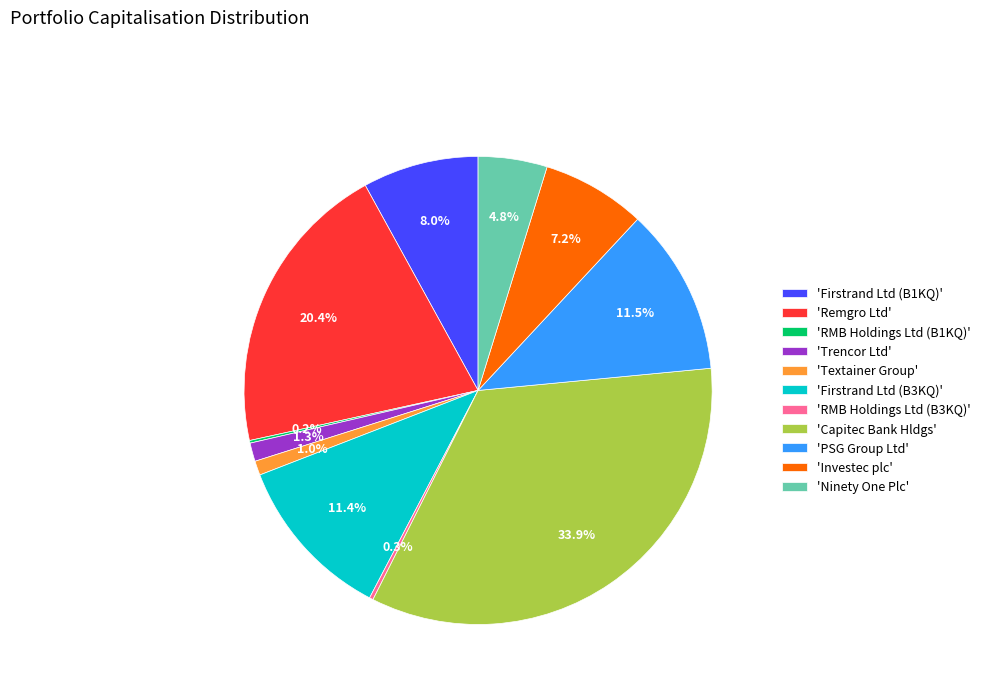

Do 'Capitec Bank Hldgs' and 'Investec plc' together represent more than half of the pie?

No